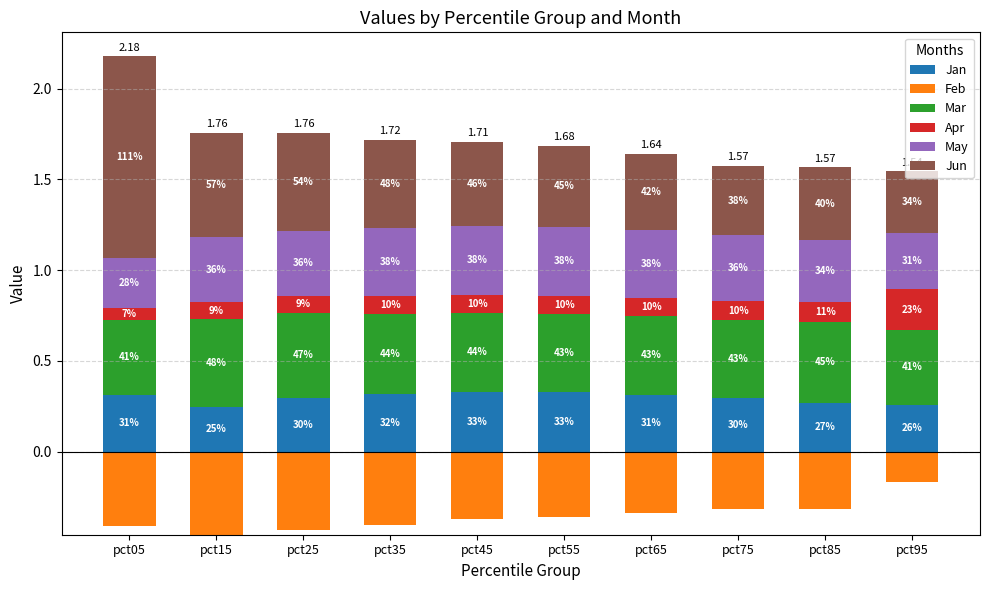

What are all the series names shown in the legend?

Jan, Feb, Mar, Apr, May, Jun